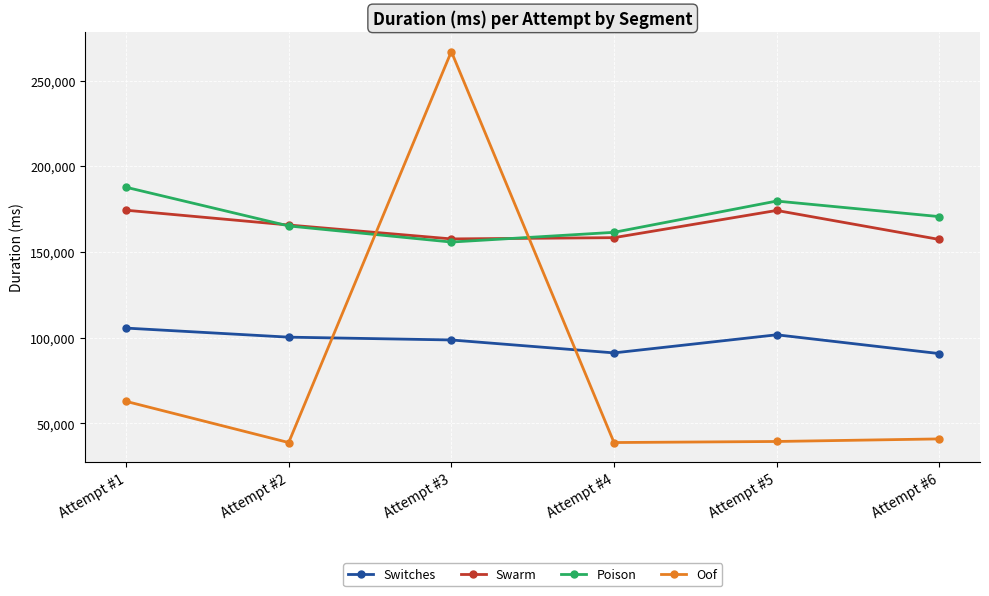

The Swarm series shows 73436 at Attempt #3. True or false?

False